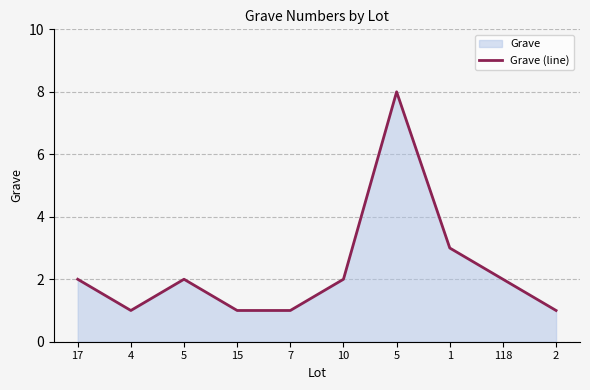

Rank the categories by value from lowest to highest.

4, 15, 7, 2, 17, 5, 10, 118, 1, 5